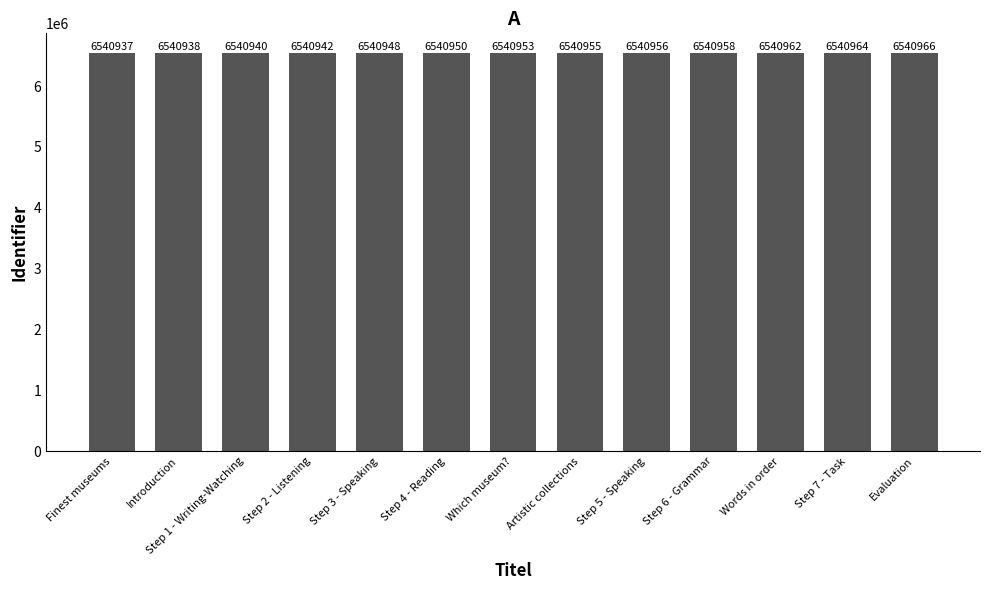

What is the greatest value displayed?

6540966